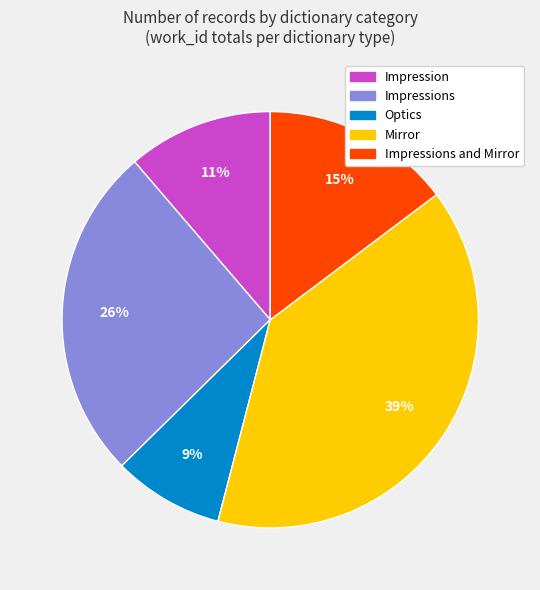

To the nearest percent, what is the difference between the Mirror and Impression slice percentages?

28%